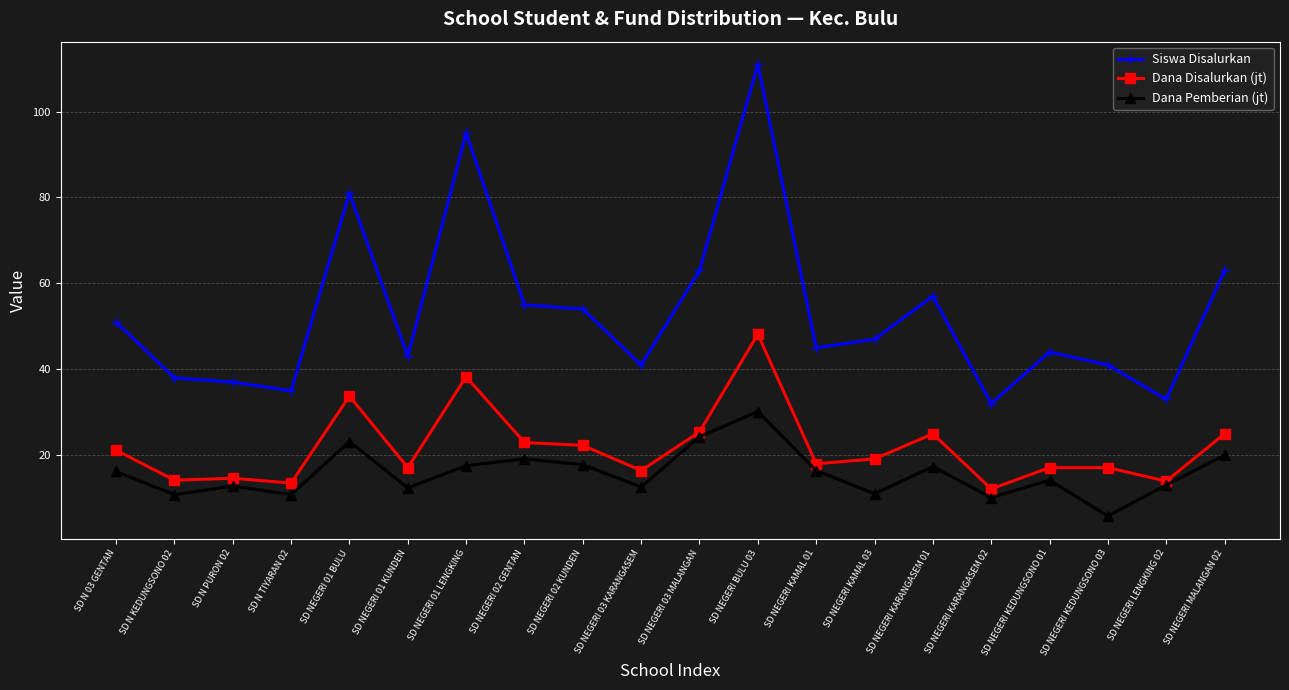

What is the label of the 18th point from the left?

SD NEGERI KEDUNGSONO 03